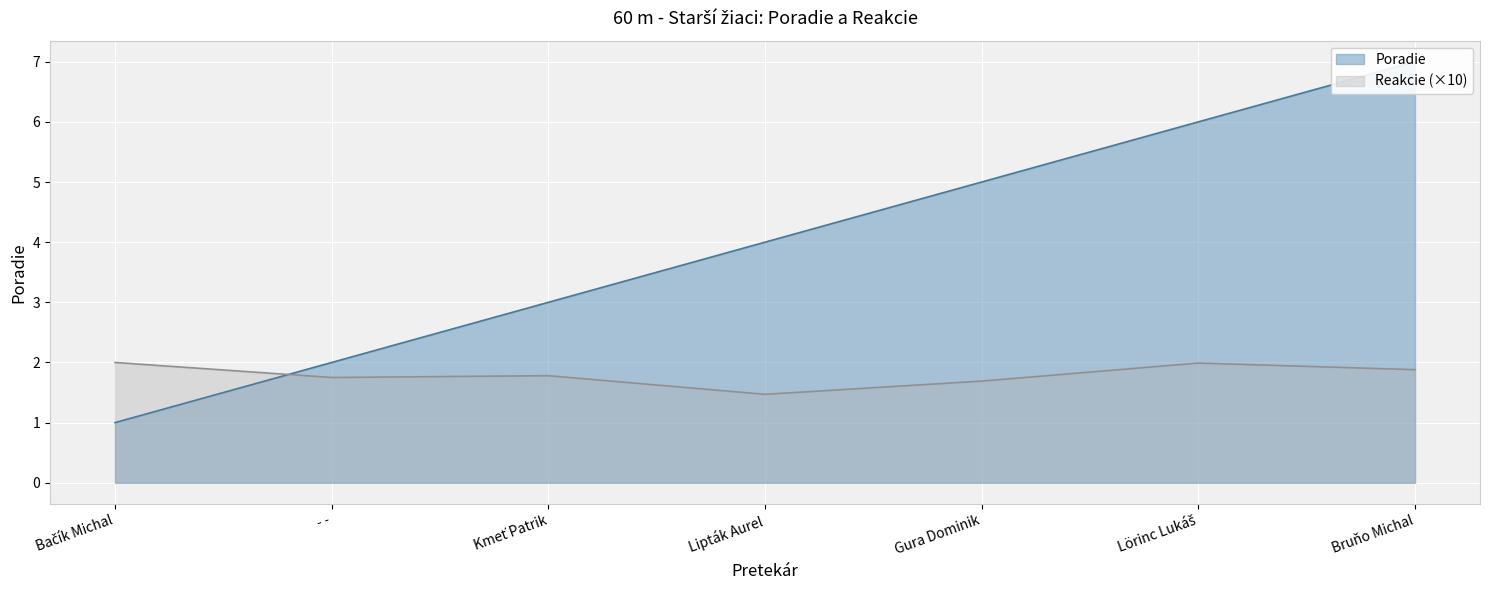

How many data points in Poradie are above 4?

3